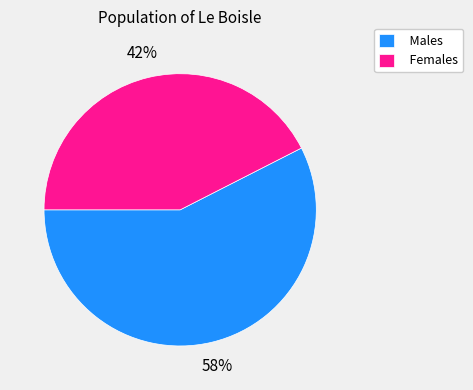

Which has a higher value, Males or Females?

Males